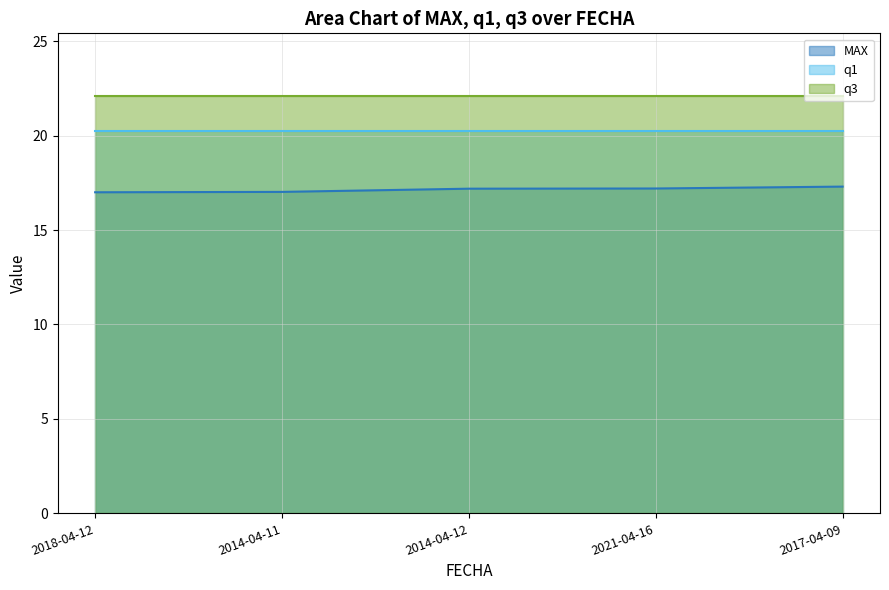

Which series has the largest total across all categories?

q3